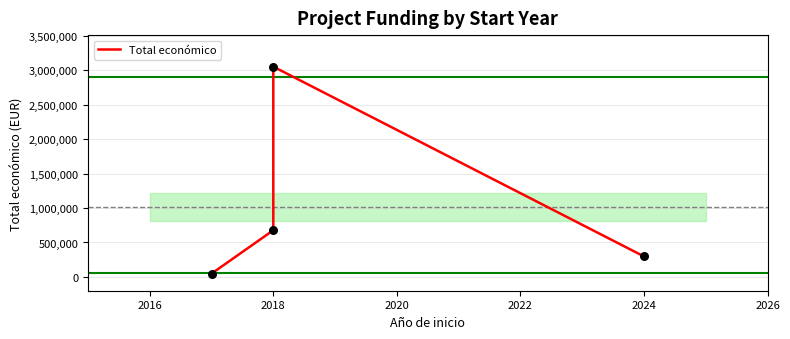

What is the change in value from 2018 to 2024?

-2754059